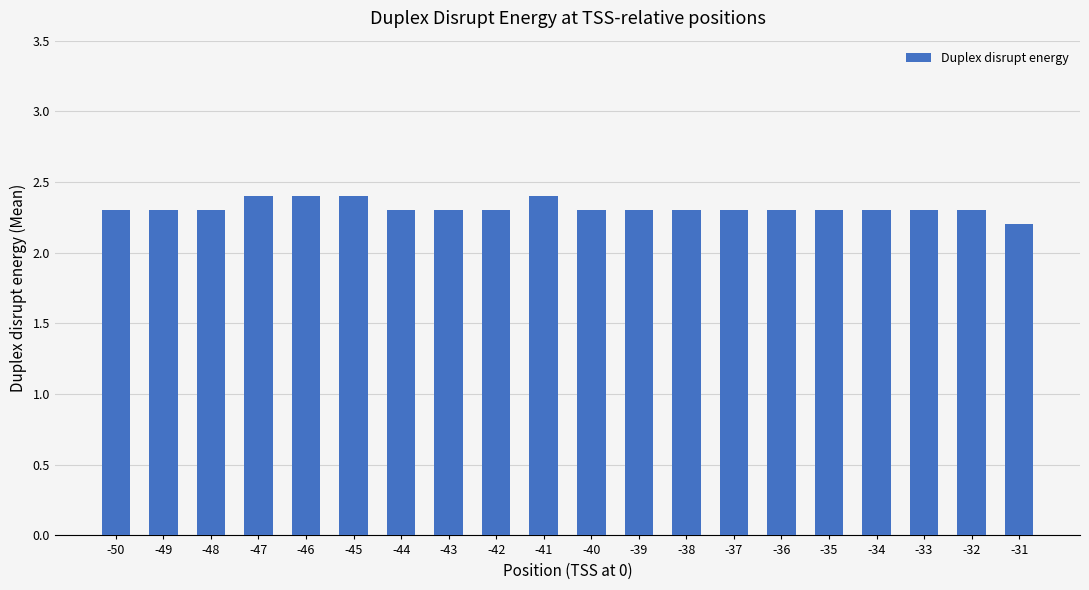

Reading left to right, extract all data points from this chart.

2.3	2.3	2.3	2.4	2.4	2.4	2.3	2.3	2.3	2.4	2.3	2.3	2.3	2.3	2.3	2.3	2.3	2.3	2.3	2.2